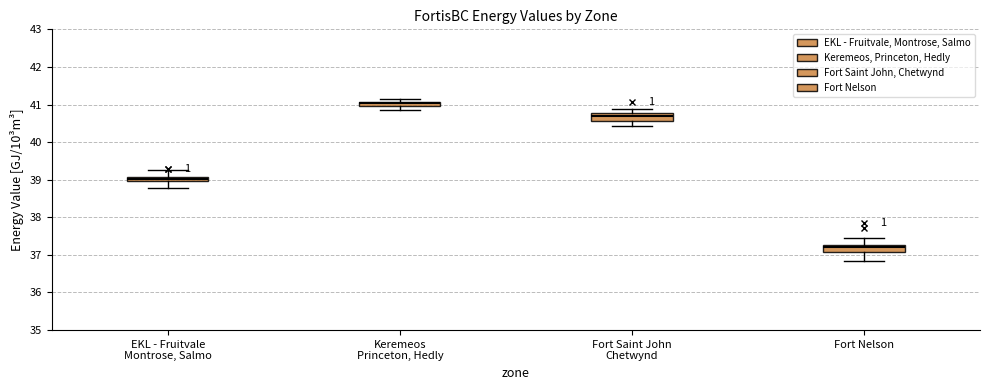

Which box's median line is the lowest?

Fort Nelson